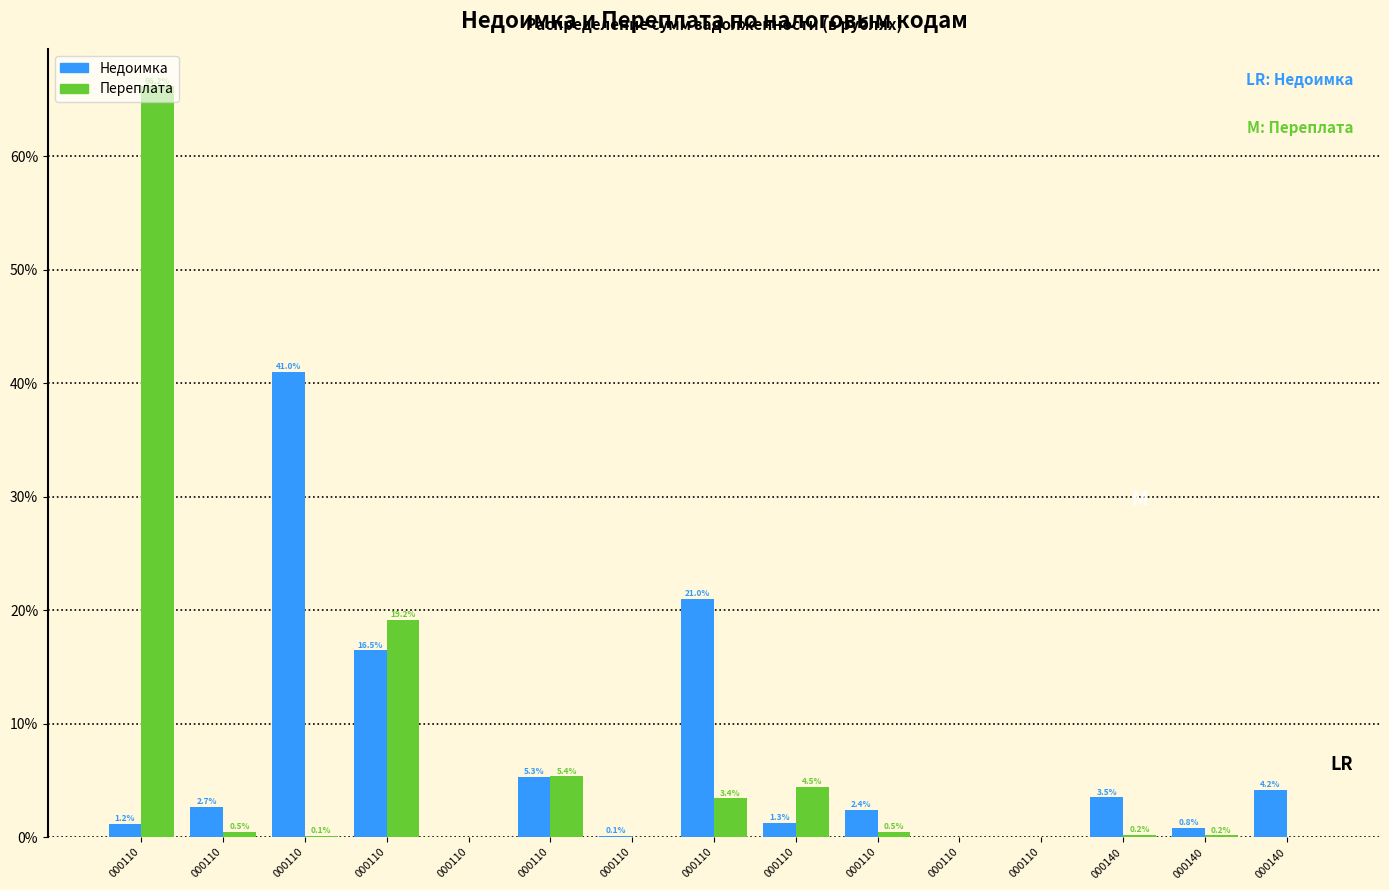

Count the number of categories in the chart.

15